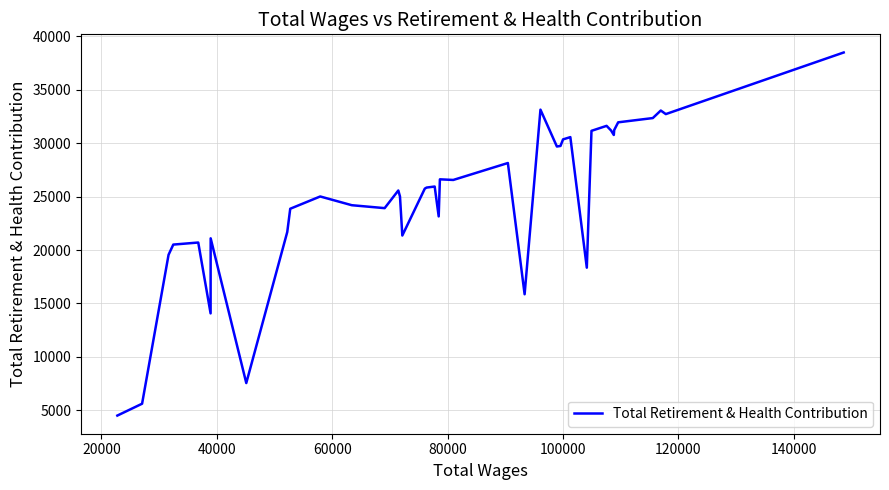

What is the smallest value displayed?

4497